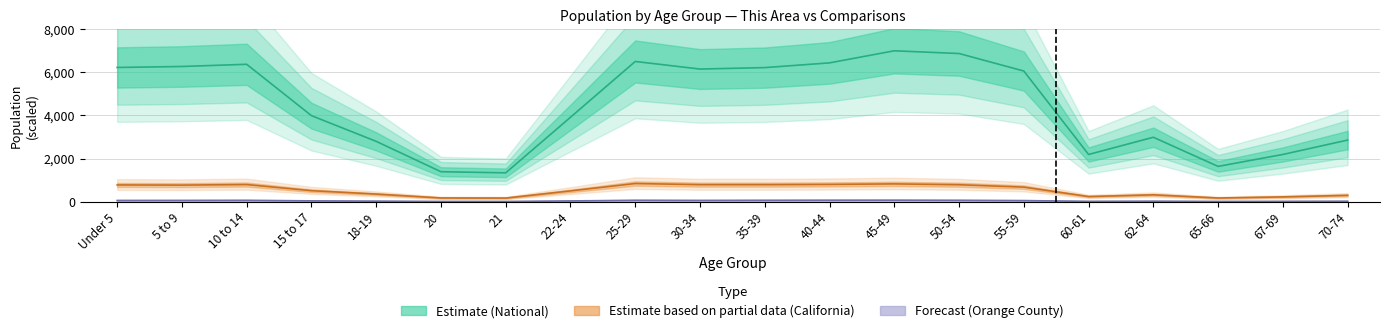

What is the label of the 12th point from the right?

25-29